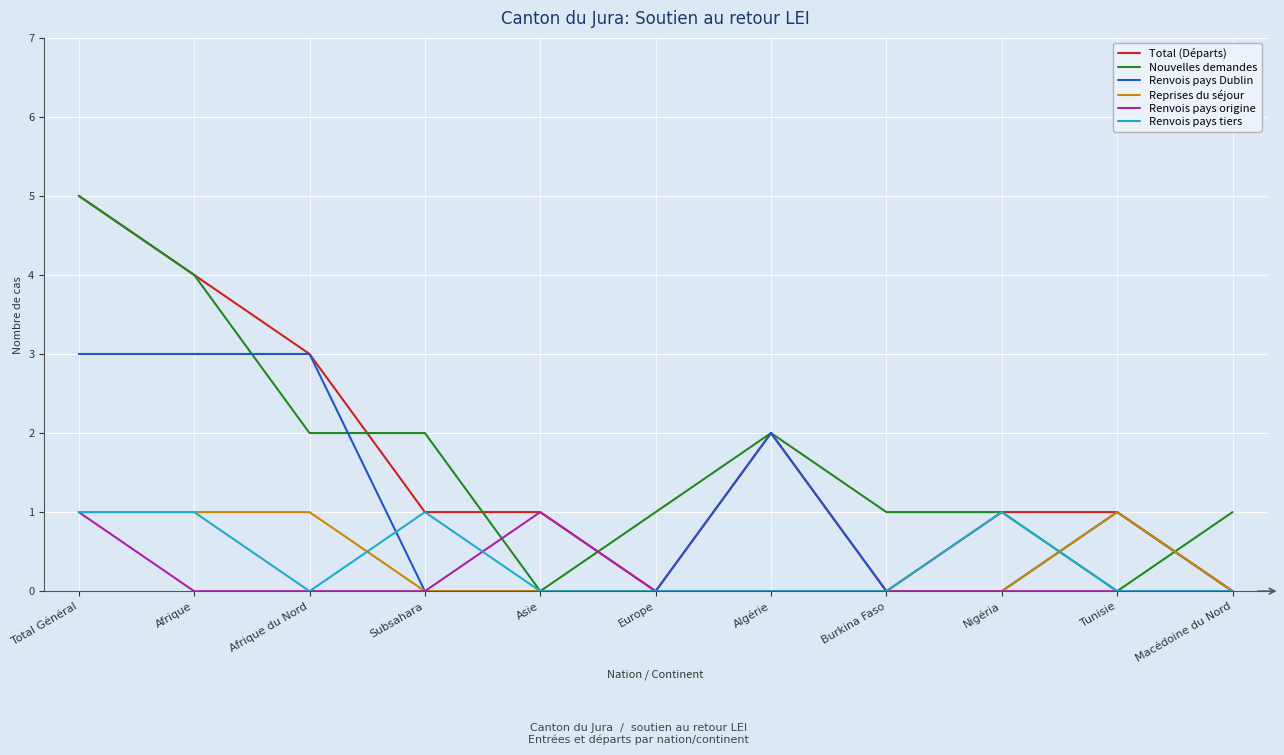

Is the value of Nouvelles demandes at Macédoine du Nord greater than the value of Total (Départs) at Algérie?

No